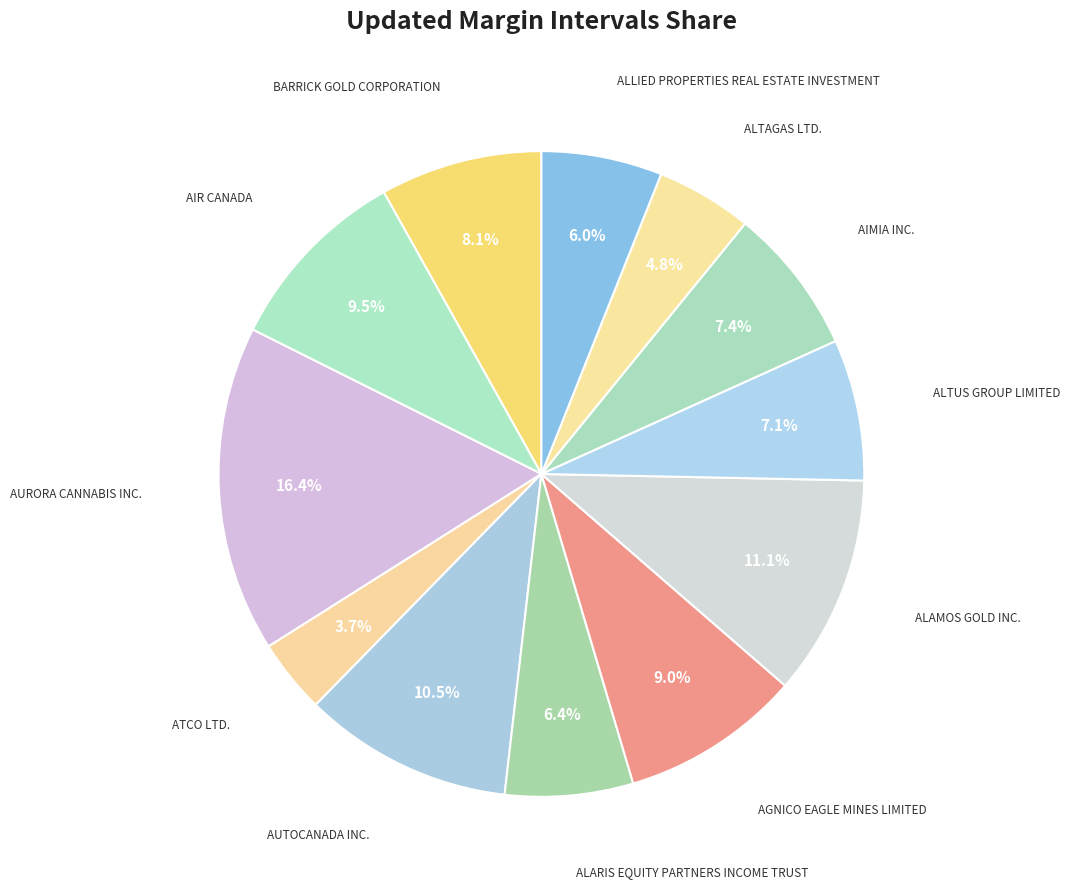

Is there any slice that represents more than half of the pie?

No